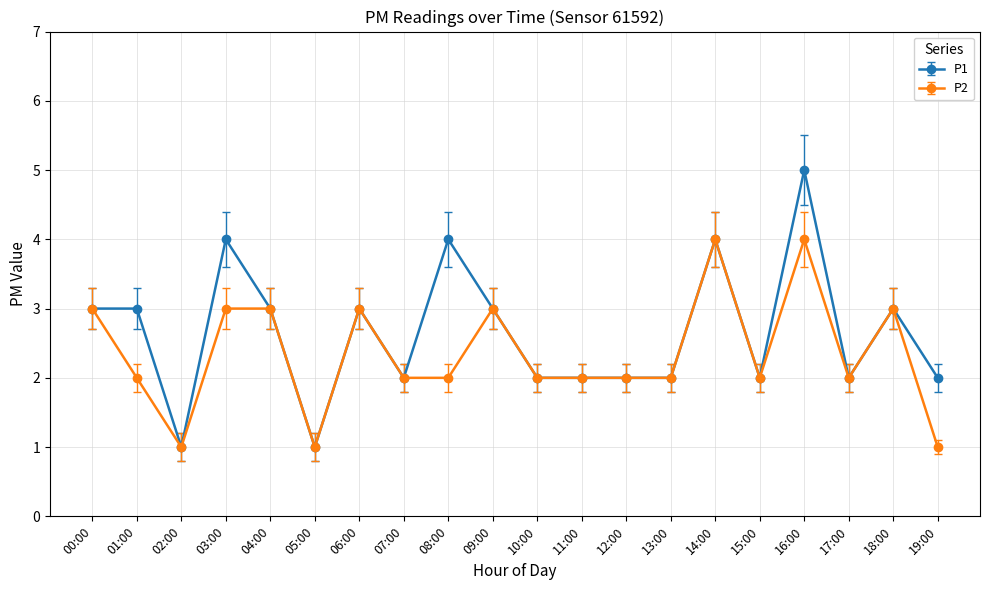

What is the label of the 2nd point from the left?

01:00